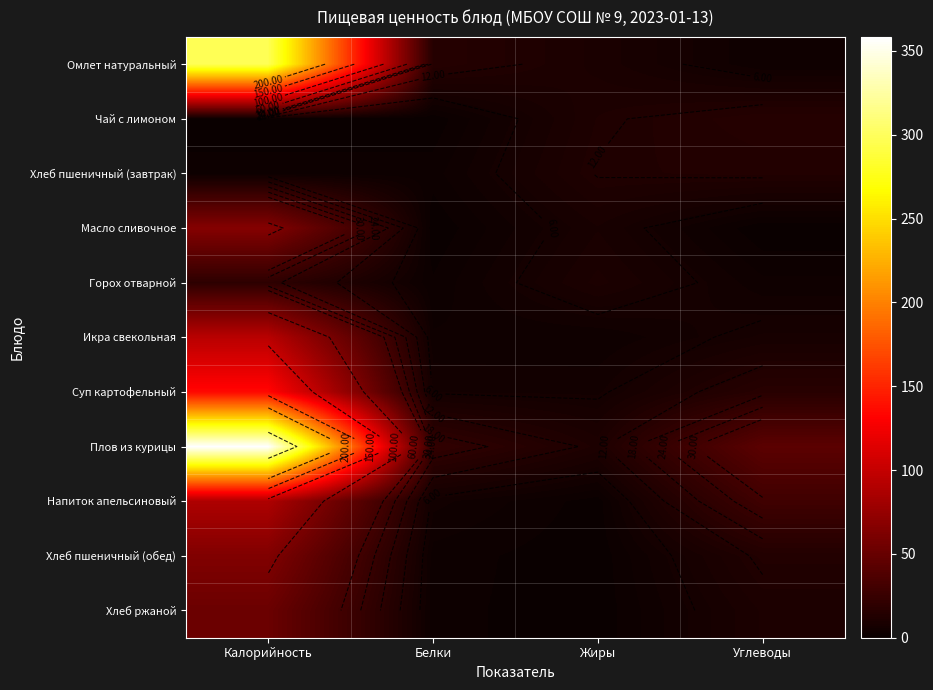

What is the sum of the Плов из курицы values at Жиры and Калорийность?

369.1